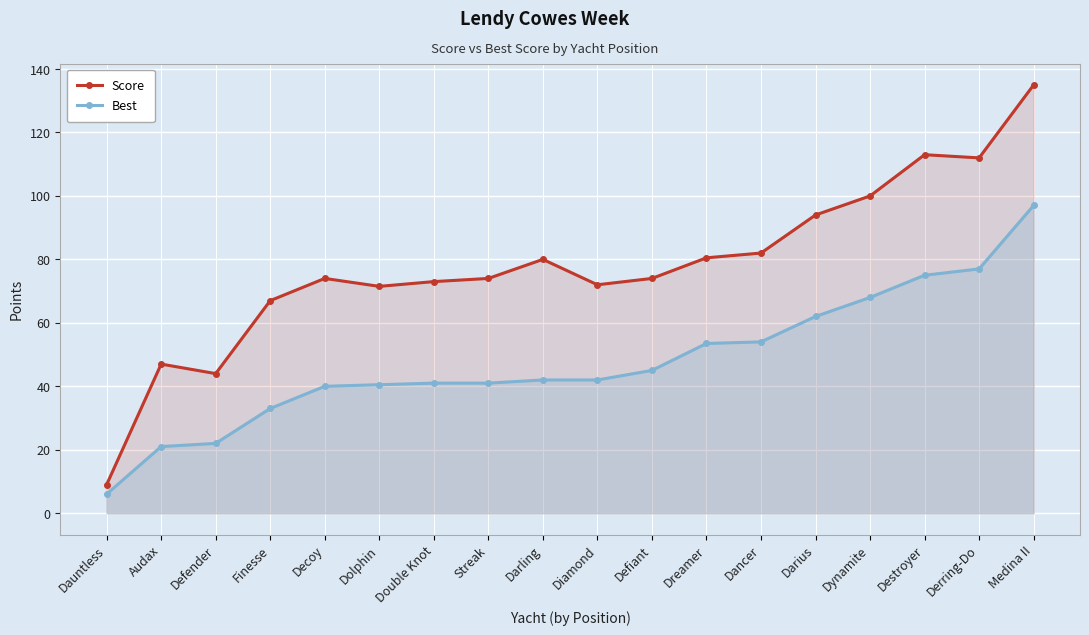

Reading left to right, what are all the values shown in this chart?

Score: Dauntless=9.0	Audax=47.0	Defender=44.0	Finesse=67.0	Decoy=74.0	Dolphin=71.5	Double Knot=73.0	Streak=74.0	Darling=80.0	Diamond=72.0	Defiant=74.0	Dreamer=80.5	Dancer=82.0	Darius=94.0	Dynamite=100.0	Destroyer=113.0	Derring-Do=112.0	Medina II=135.0
Best: Dauntless=6.0	Audax=21.0	Defender=22.0	Finesse=33.0	Decoy=40.0	Dolphin=40.5	Double Knot=41.0	Streak=41.0	Darling=42.0	Diamond=42.0	Defiant=45.0	Dreamer=53.5	Dancer=54.0	Darius=62.0	Dynamite=68.0	Destroyer=75.0	Derring-Do=77.0	Medina II=97.0